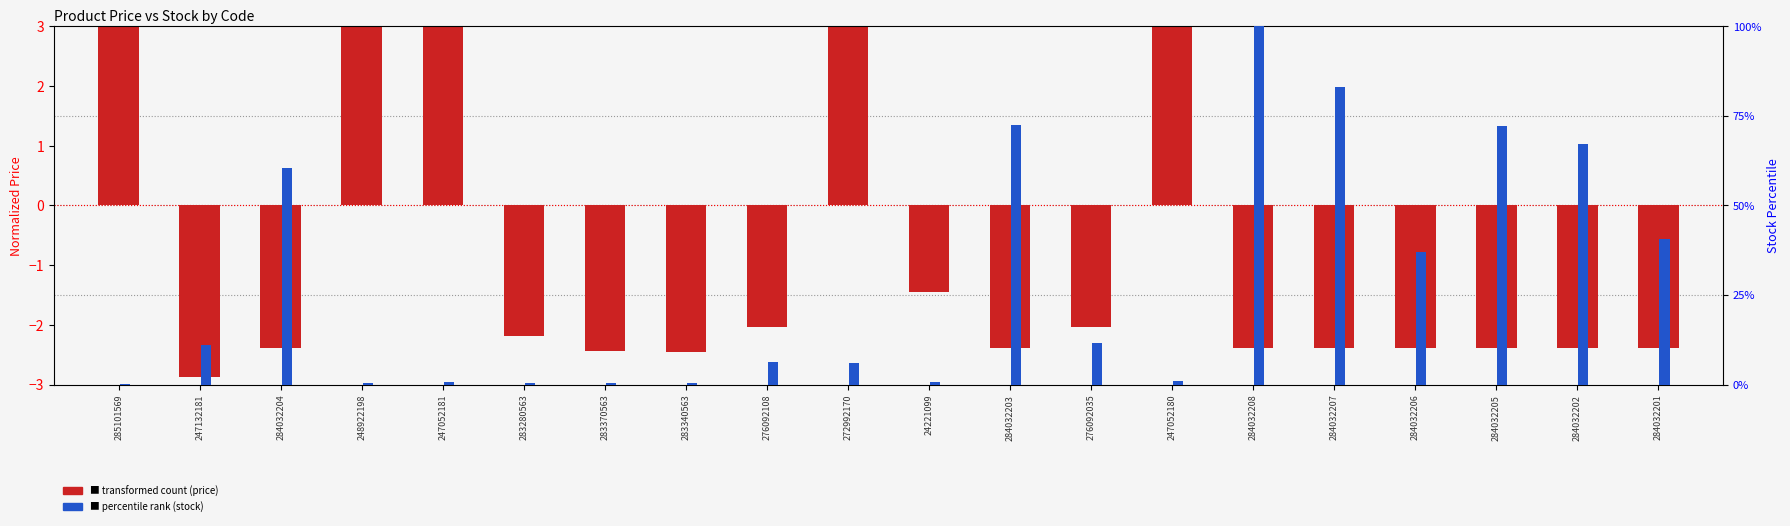

True or false: transformed count (price) has a value of 5.6 at 247052181.

True